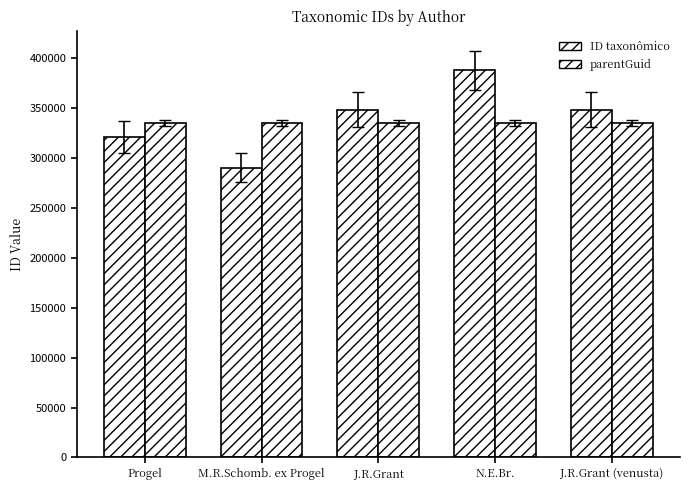

What is the label of the 4th bar from the right?

M.R.Schomb. ex Progel